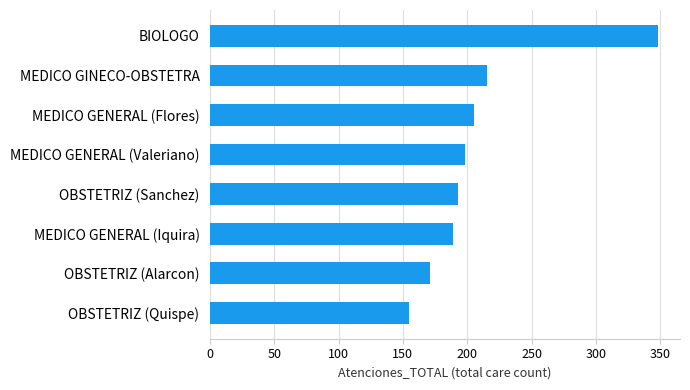

What is the ratio of the value at MEDICO GINECO-OBSTETRA to the value at MEDICO GENERAL (Iquira)?

1.1